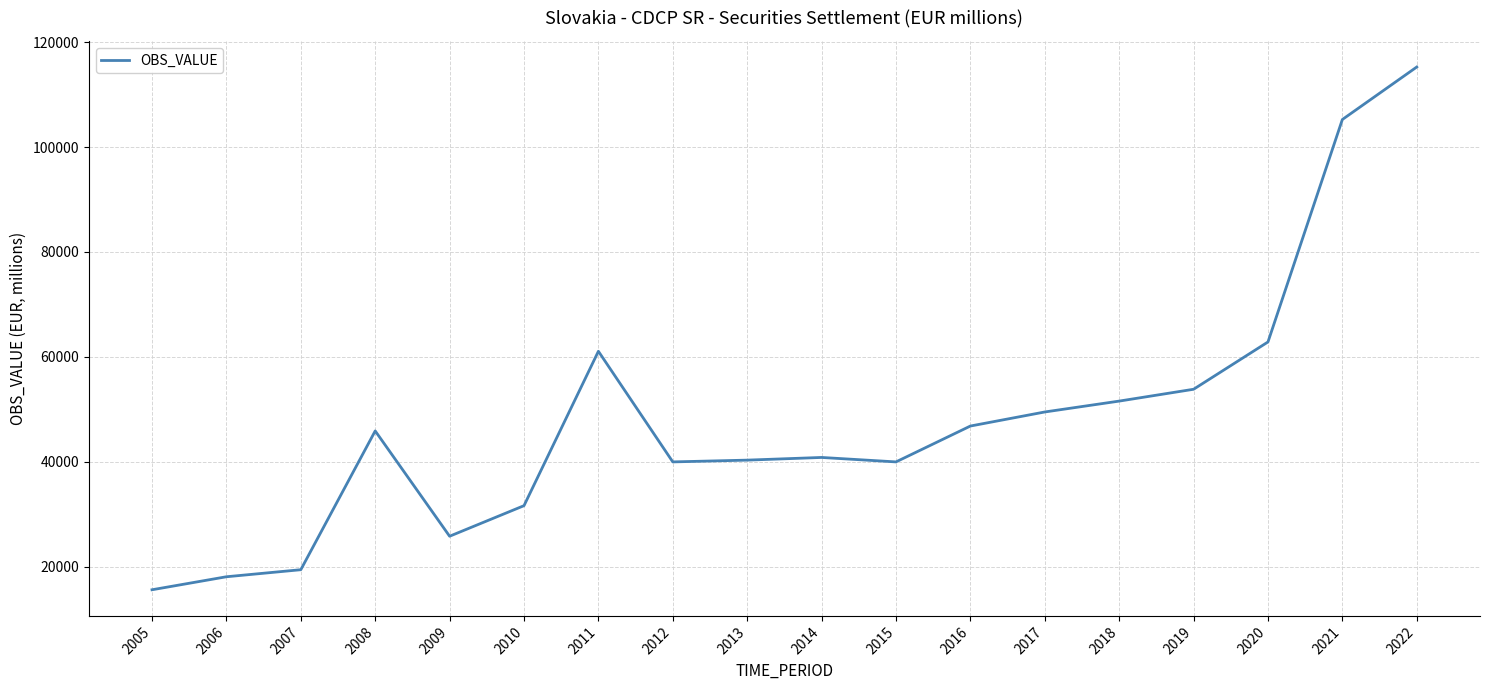

The value at 2014 is 40825.1. True or false?

True